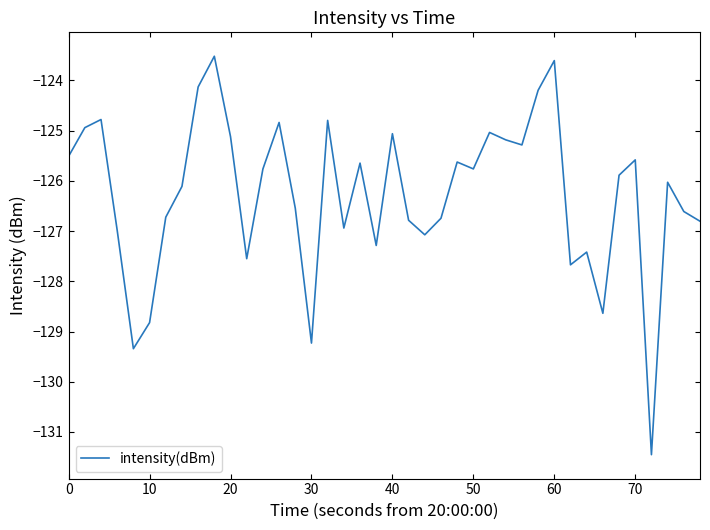

What is the difference between the maximum and minimum values?

7.9